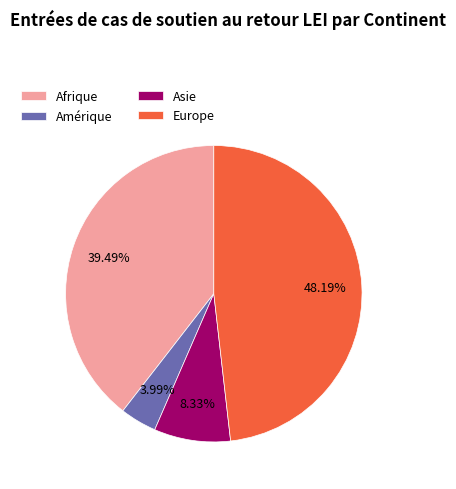

Is Amérique the majority of the pie?

No